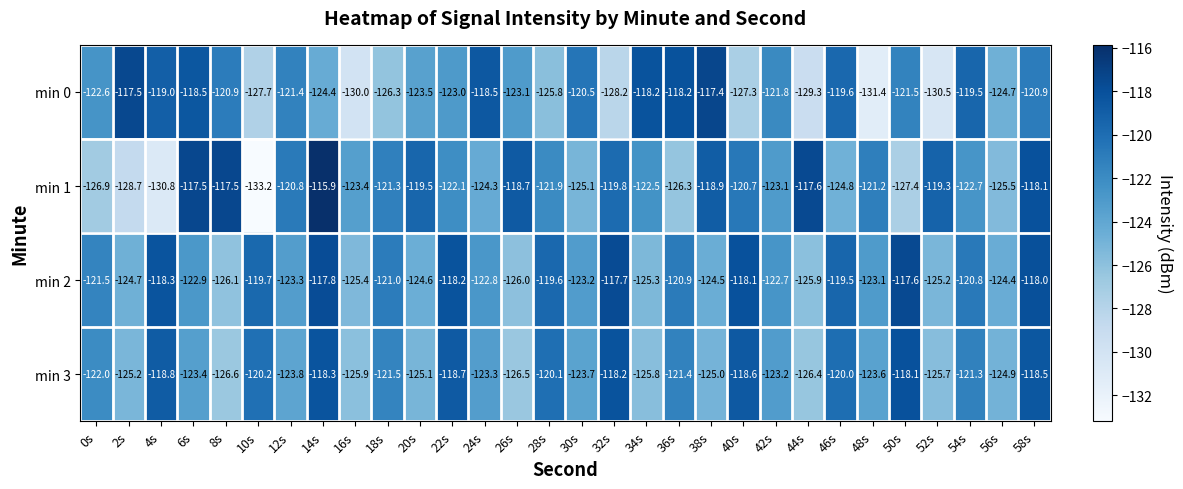

What is the average value of the min 3 series?

-122.5